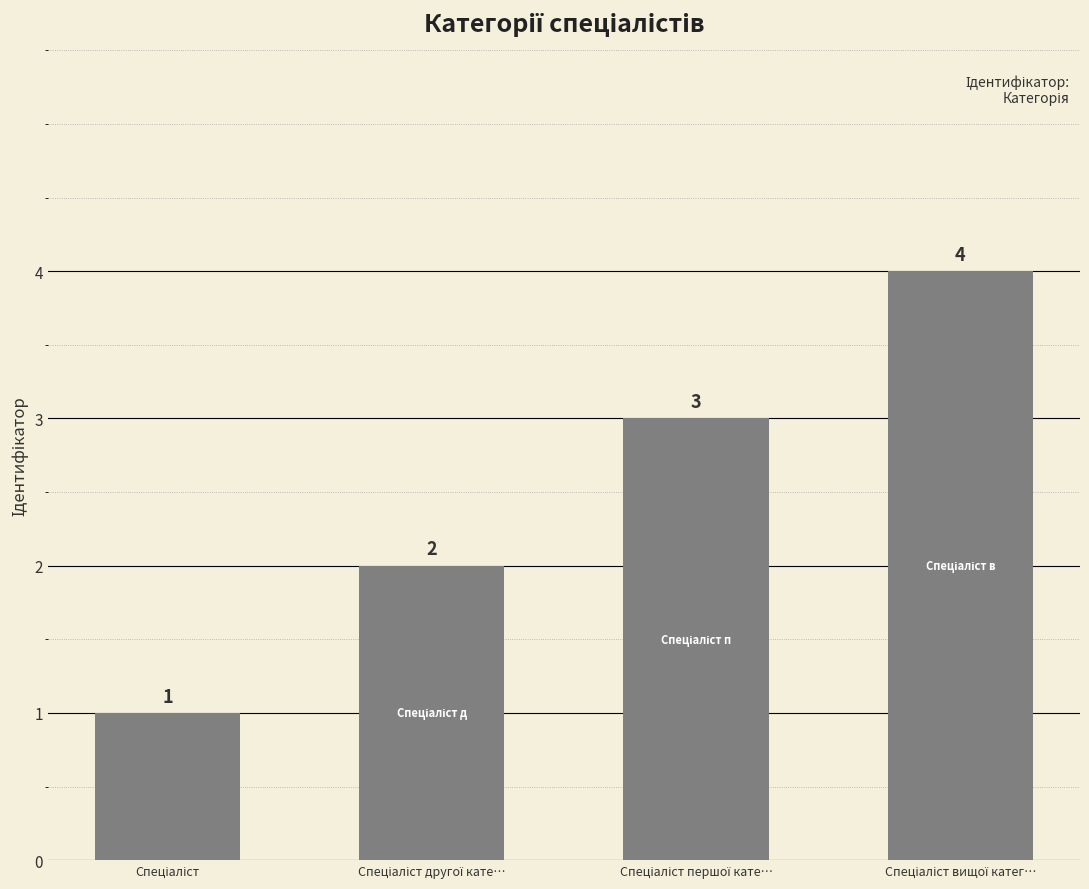

What is the maximum value shown in the chart?

4